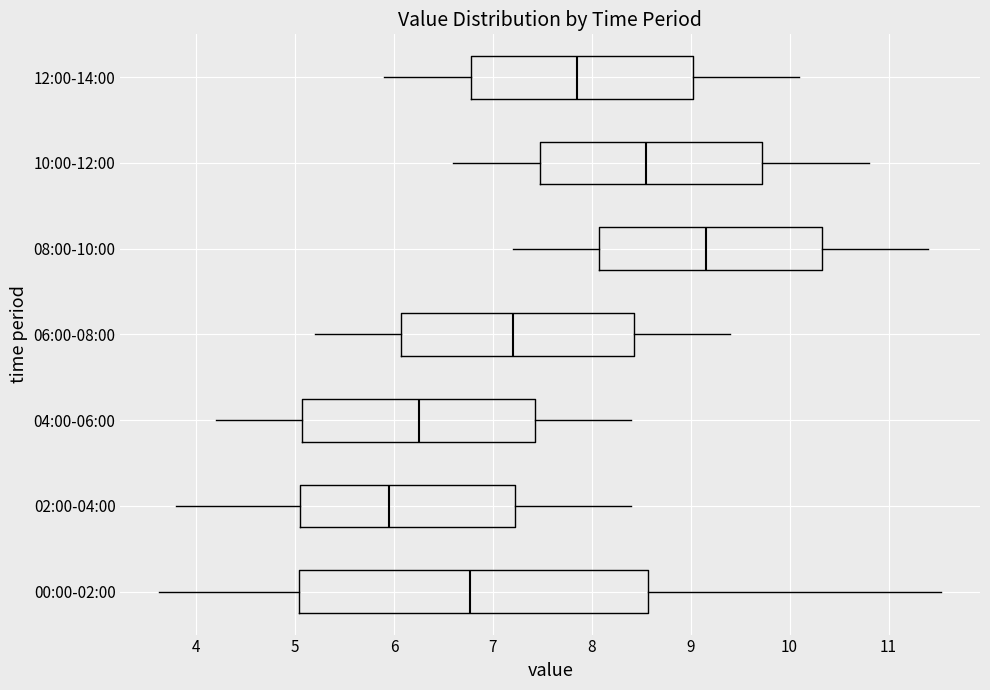

Which box has the furthest to the right median line?

08:00-10:00